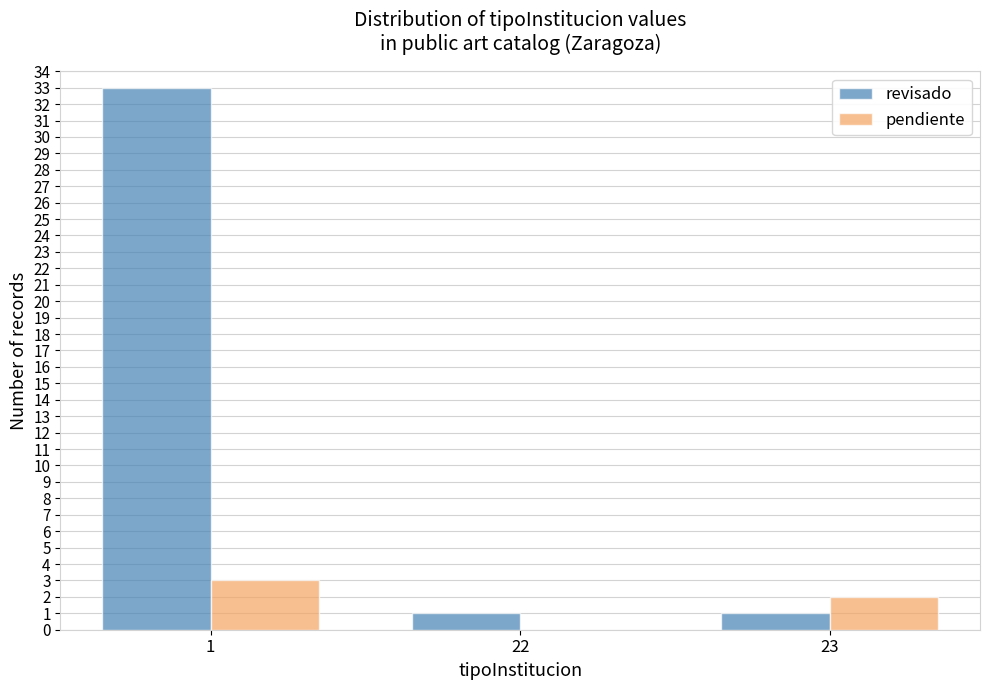

Reading right to left, list all the values displayed in this chart.

revisado: 23=1	22=1	1=33
pendiente: 23=2	22=0	1=3